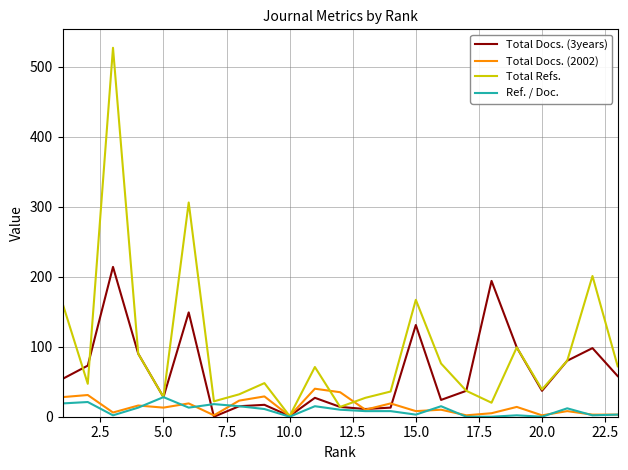

Which series has the largest range (max minus min)?

Total Refs.